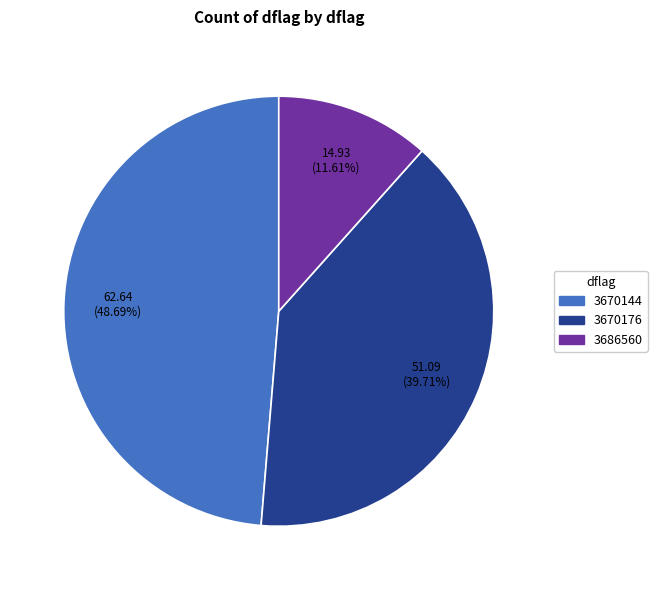

Is there a majority slice in this chart?

No